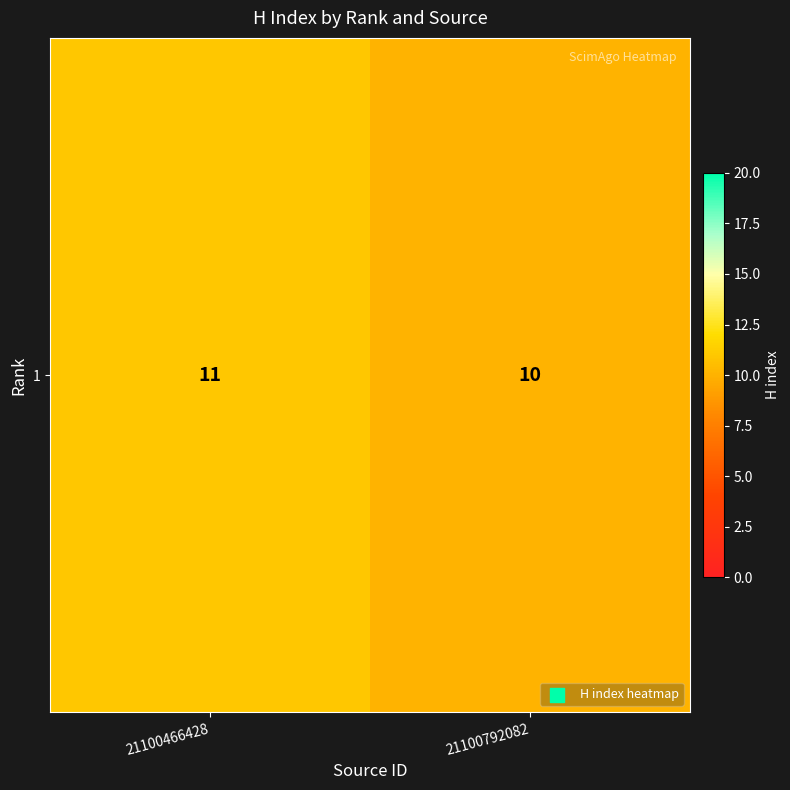

At which label is the value closest to 10?

21100792082